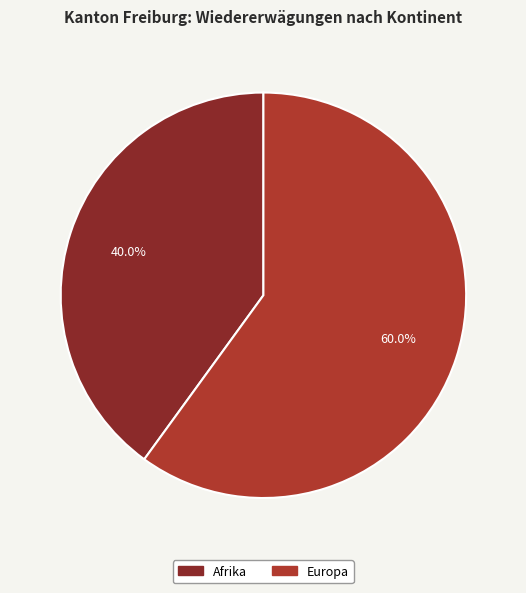

Does any single category account for the majority?

Yes